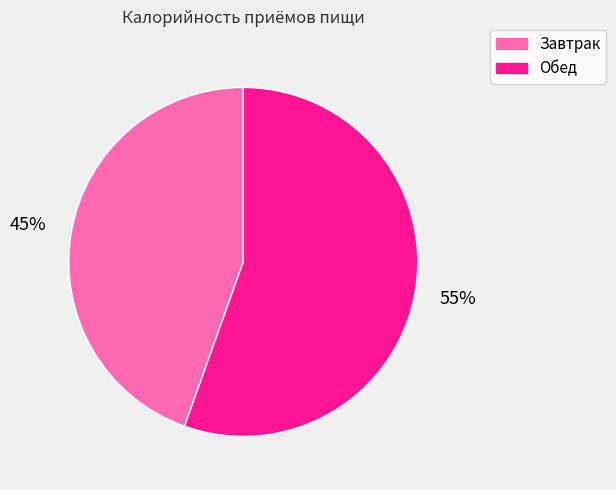

Combined, do Обед and Завтрак account for over 50%?

Yes